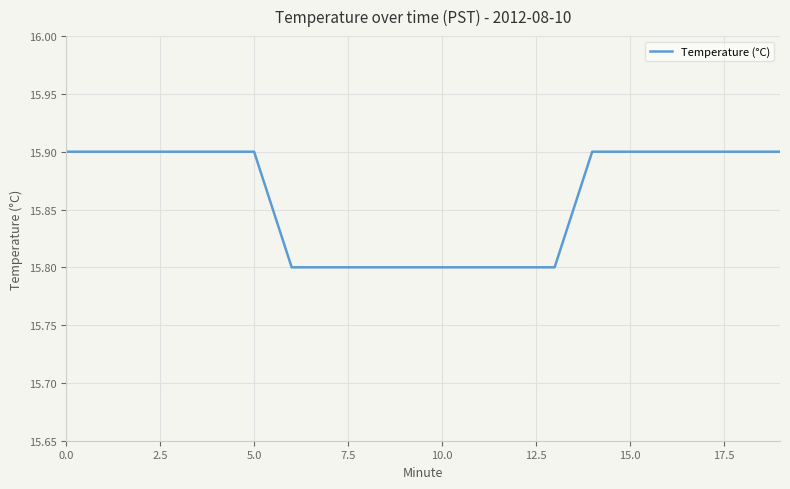

What is the maximum value shown in the chart?

15.9